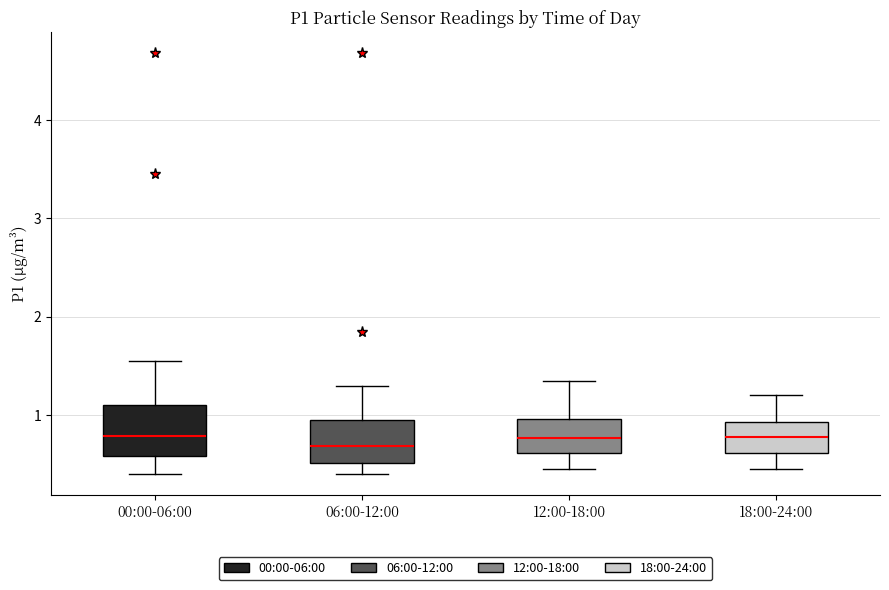

Where is the lower edge of the box for 00:00-06:00 on the y-axis? The values are not printed on the chart, so give them approximately, as read against the axis.

0.6